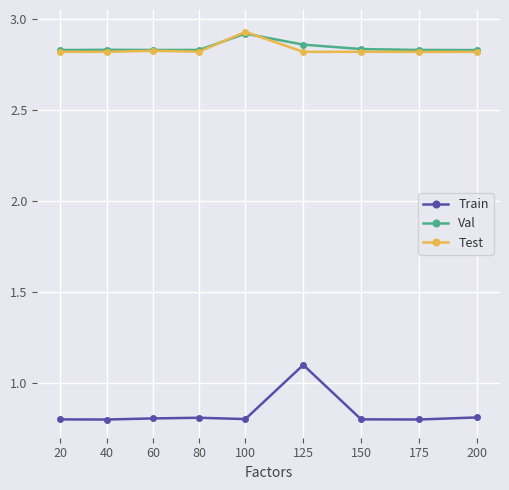

Which series has the widest spread of values?

Train